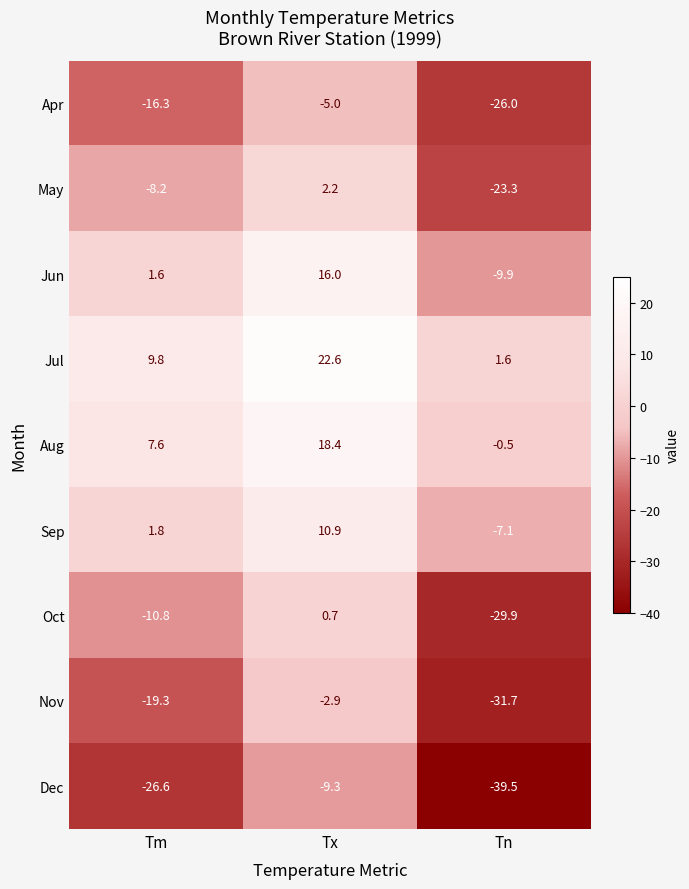

How many series are shown in this chart?

9